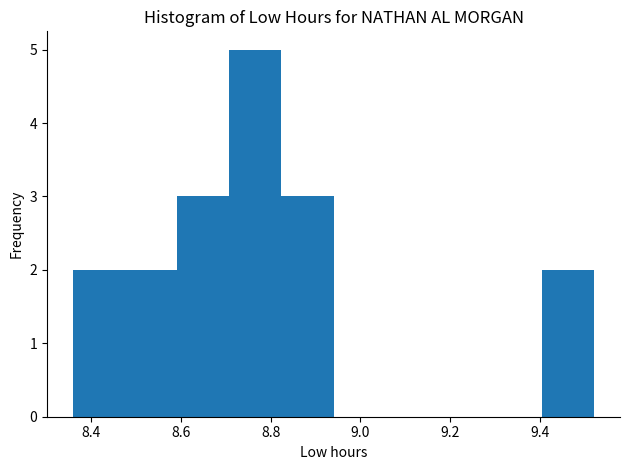

Which range on the x-axis has the tallest bar?

8.708 to 8.824